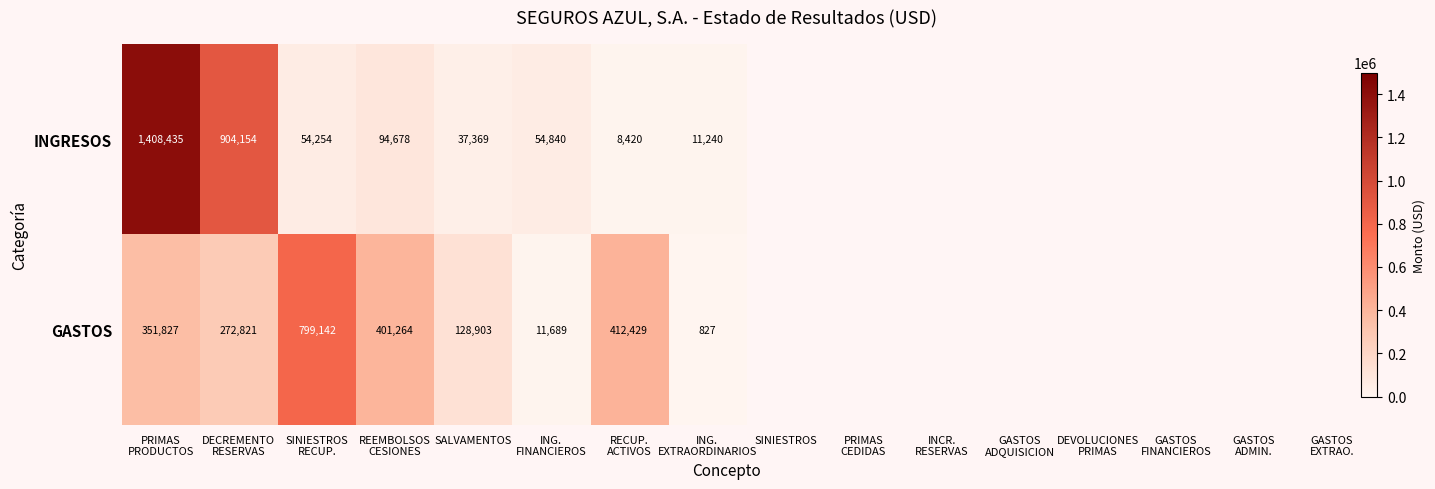

Is it true that GASTOS equals 67012 at SALVAMENTOS?

False